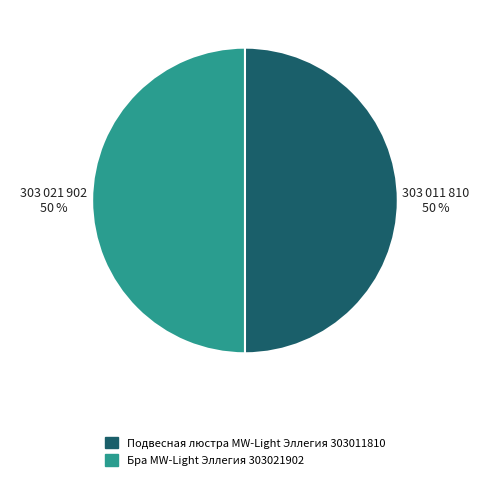

To the nearest percent, what is the average slice percentage?

50%